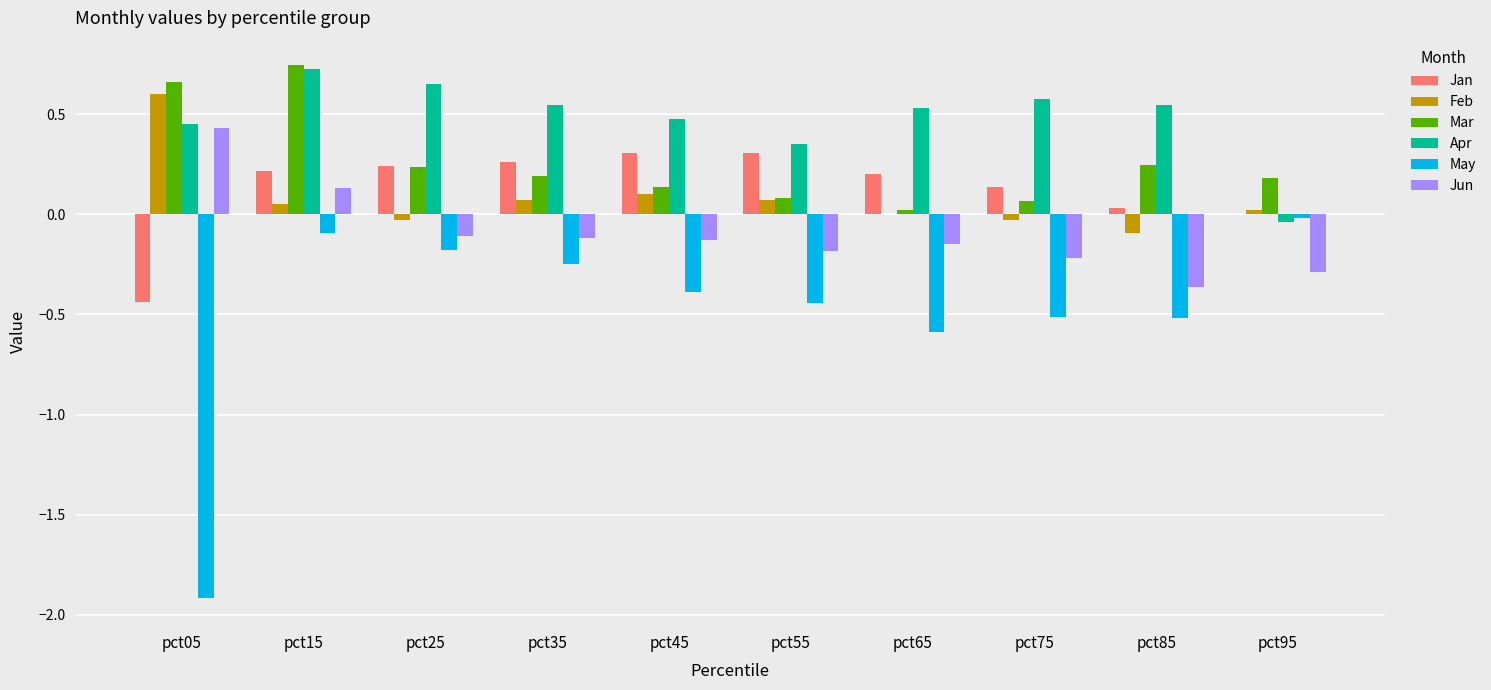

Where does the Apr series first go above 0?

pct05